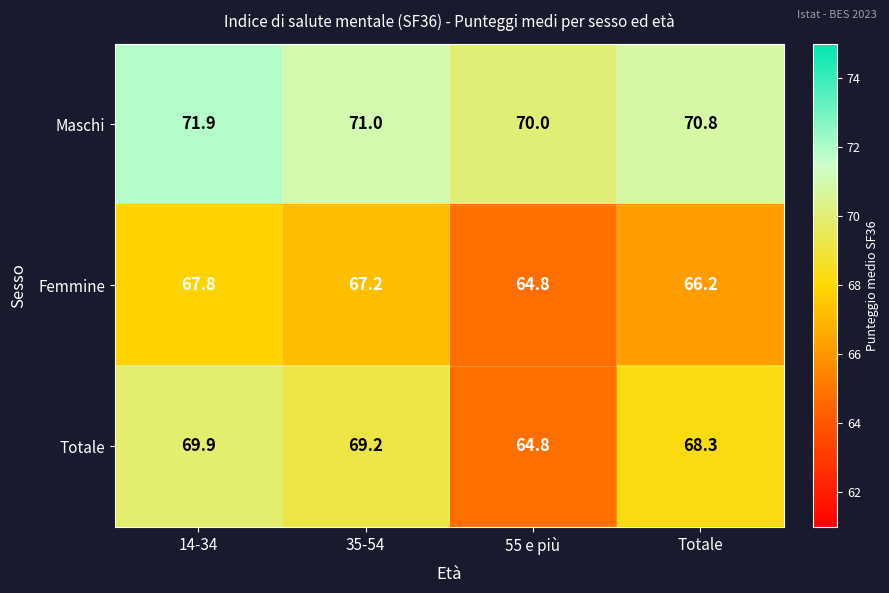

Where does the Femmine series first go above 67?

14-34